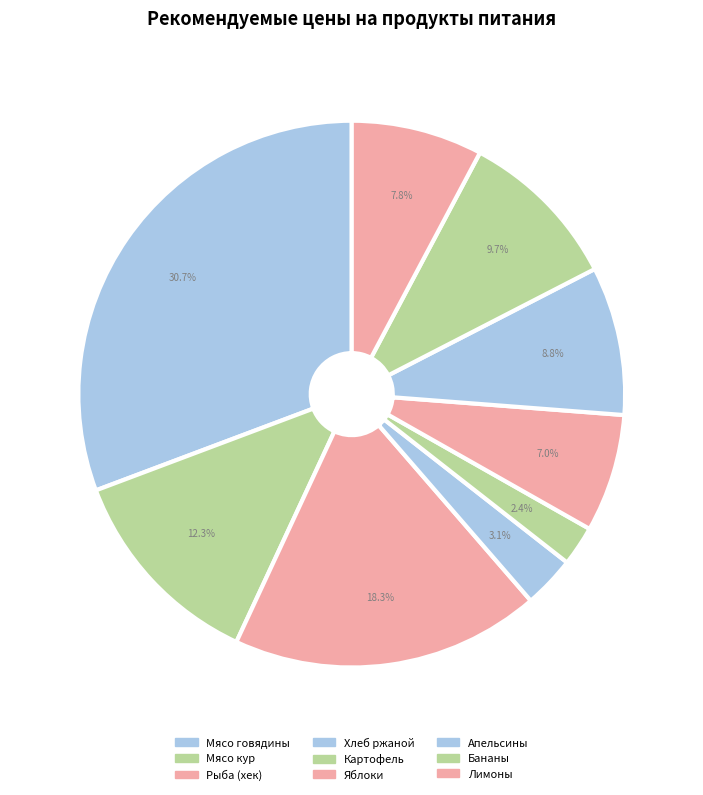

True or false: Хлеб ржаной accounts for 11% of the total.

False